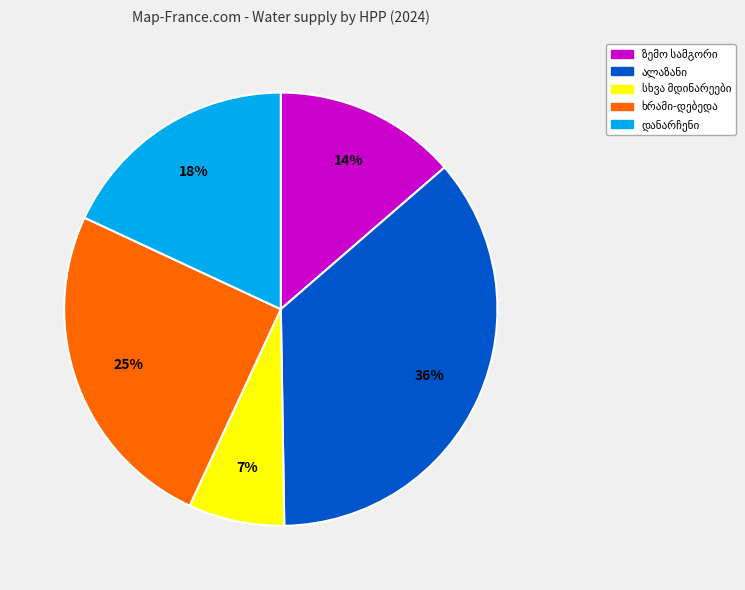

To the nearest percent, what is the difference between the largest and smallest slice percentages?

29%